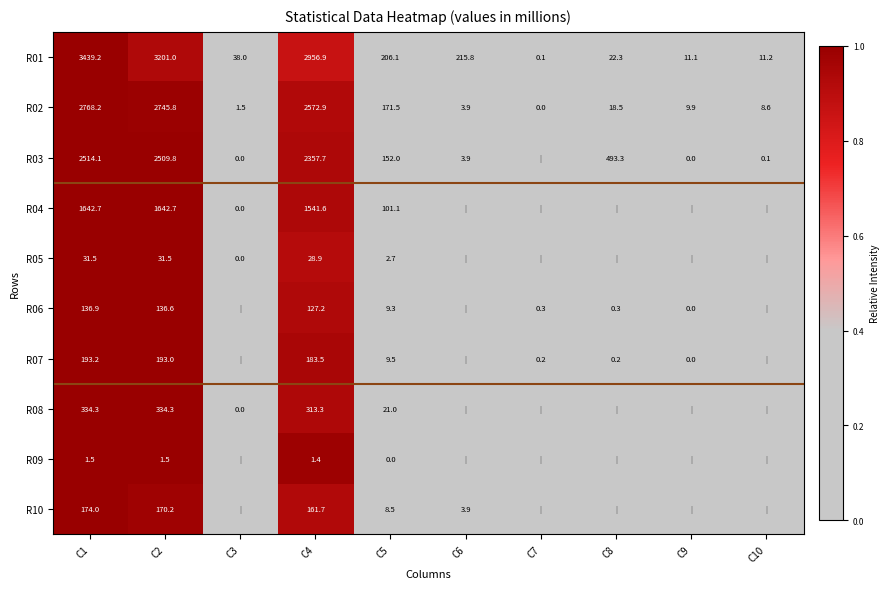

What is the sum of the R03 values at C1 and C4?

4871.8